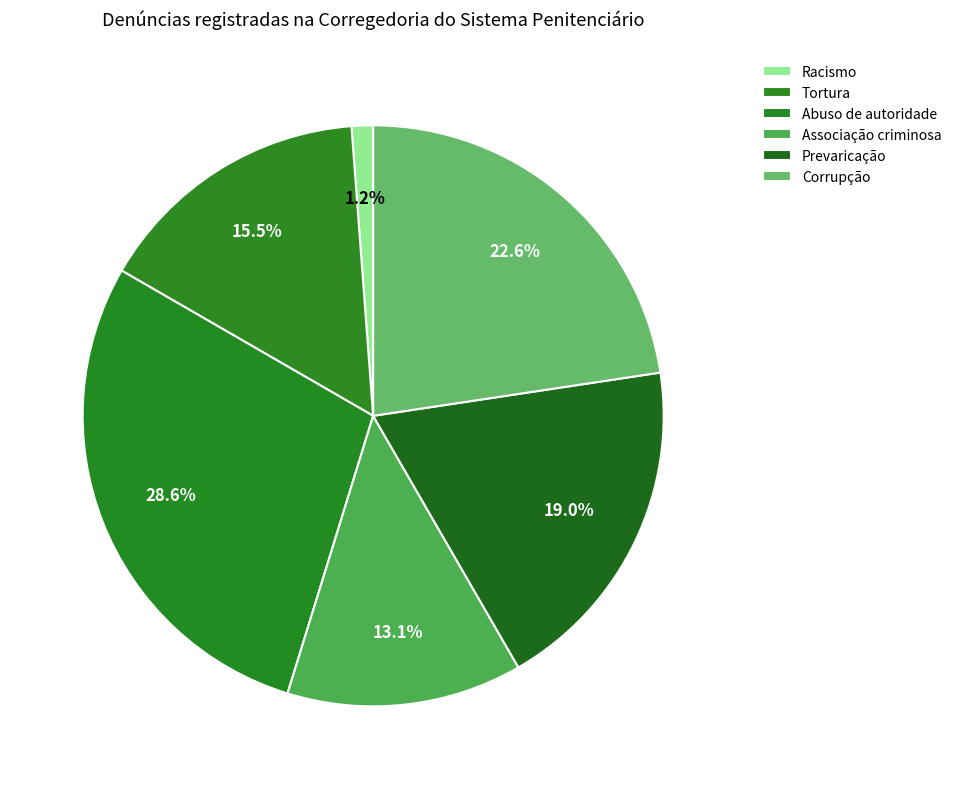

Is there any slice that represents more than half of the pie?

No